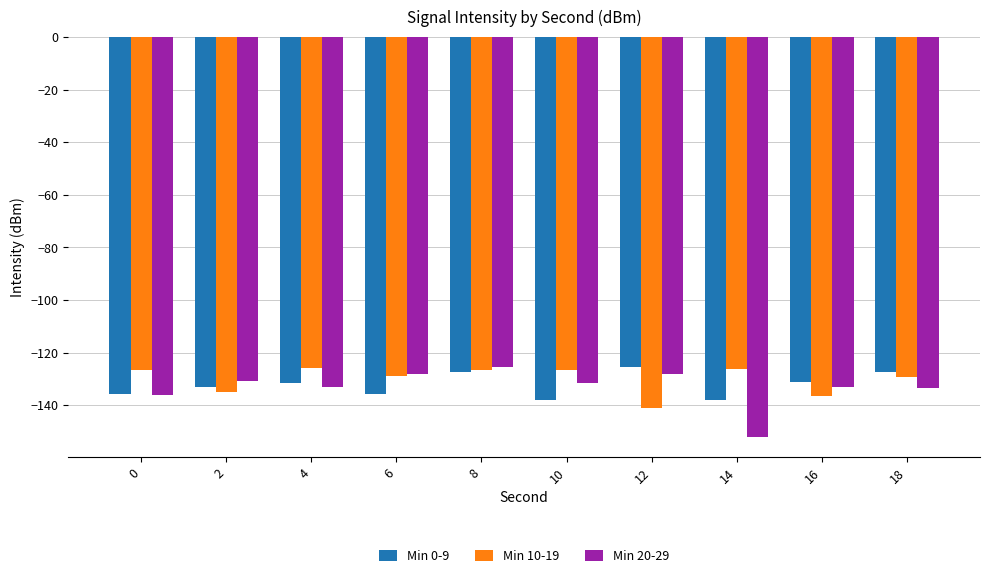

What is the minimum value shown in the chart?

-151.9